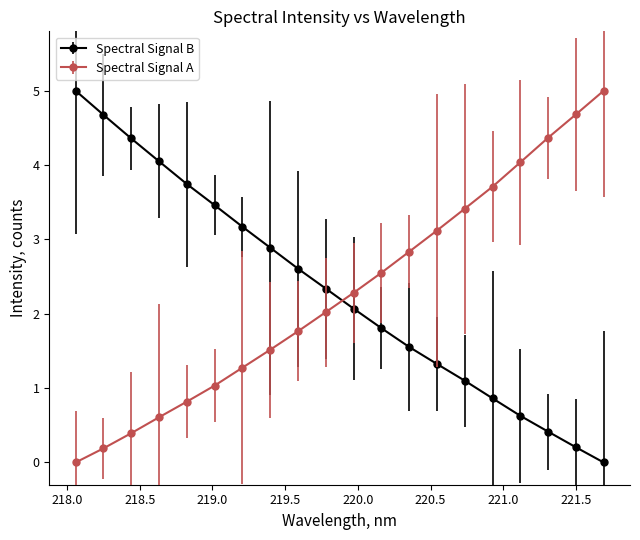

True or false: Spectral Signal A has more than 2 points higher than both neighbors.

False